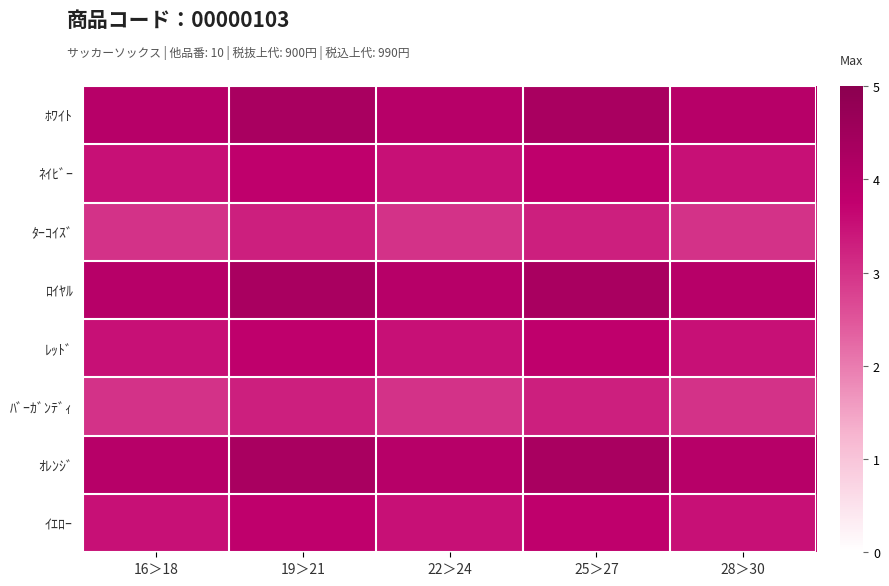

Reading left to right, what are all the values shown in this chart?

ﾎﾜｲﾄ: 16＞18=4.0	19＞21=4.3	22＞24=4.0	25＞27=4.3	28＞30=4.0
ﾈｲﾋﾞｰ: 16＞18=3.5	19＞21=3.8	22＞24=3.5	25＞27=3.8	28＞30=3.5
ﾀｰｺｲｽﾞ: 16＞18=3.0	19＞21=3.3	22＞24=3.0	25＞27=3.3	28＞30=3.0
ﾛｲﾔﾙ: 16＞18=4.0	19＞21=4.3	22＞24=4.0	25＞27=4.3	28＞30=4.0
ﾚｯﾄﾞ: 16＞18=3.5	19＞21=3.8	22＞24=3.5	25＞27=3.8	28＞30=3.5
ﾊﾞｰｶﾞﾝﾃﾞｨ: 16＞18=3.0	19＞21=3.3	22＞24=3.0	25＞27=3.3	28＞30=3.0
ｵﾚﾝｼﾞ: 16＞18=4.0	19＞21=4.3	22＞24=4.0	25＞27=4.3	28＞30=4.0
ｲｴﾛｰ: 16＞18=3.5	19＞21=3.8	22＞24=3.5	25＞27=3.8	28＞30=3.5